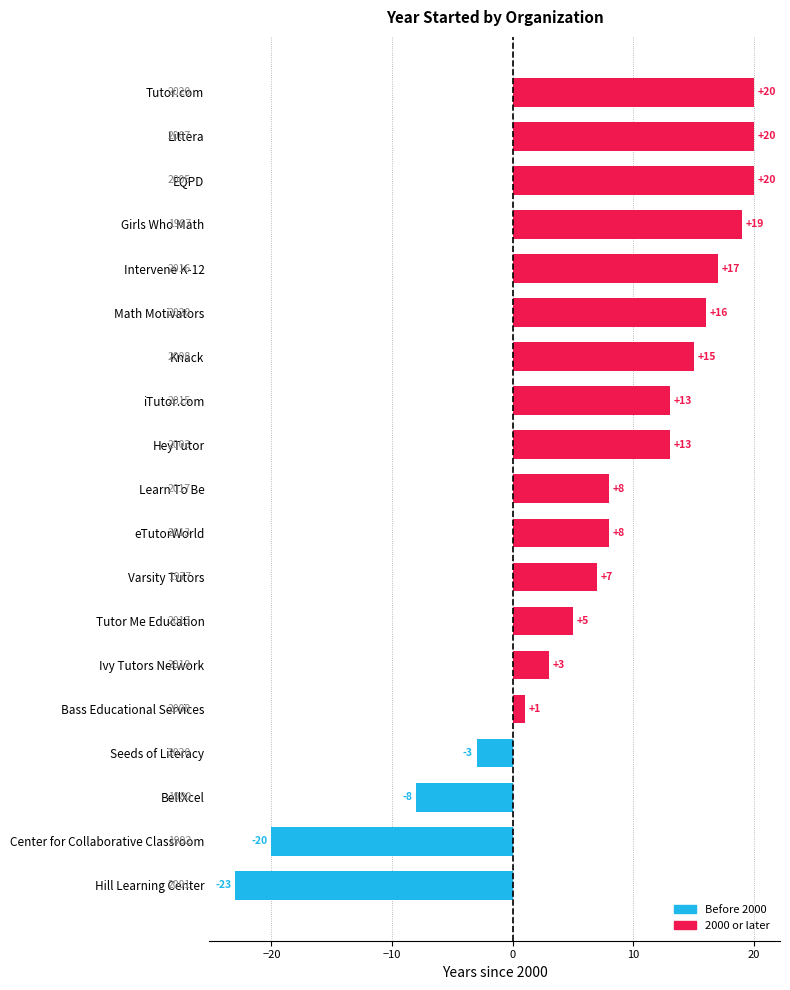

Which category has the lowest value across all series?

Hill Learning Center